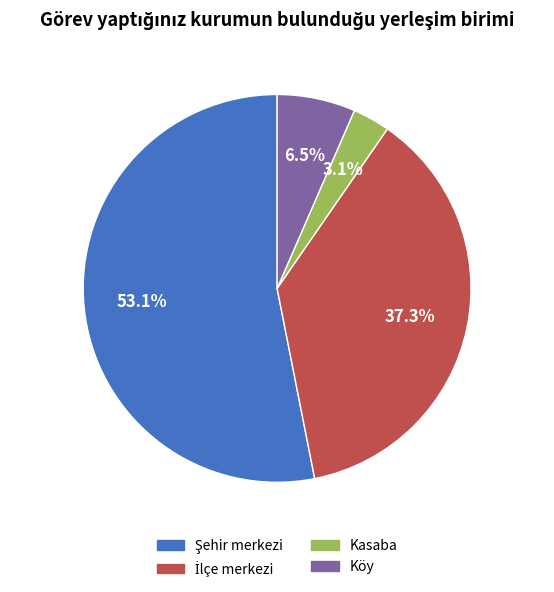

What percentage is the Kasaba slice, to the nearest percent?

3%